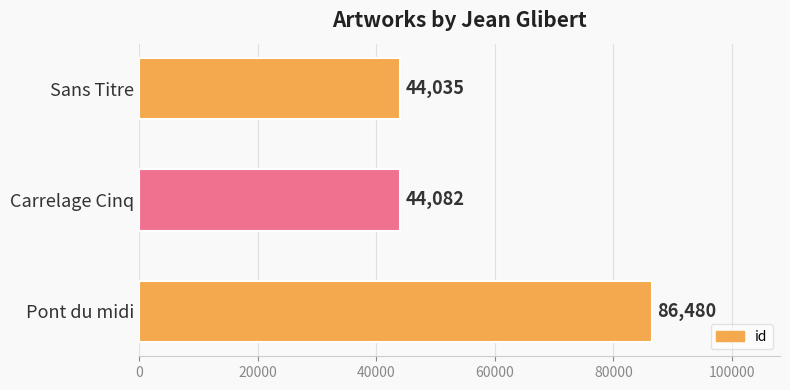

At which category does the chart reach its minimum across all series?

Sans Titre